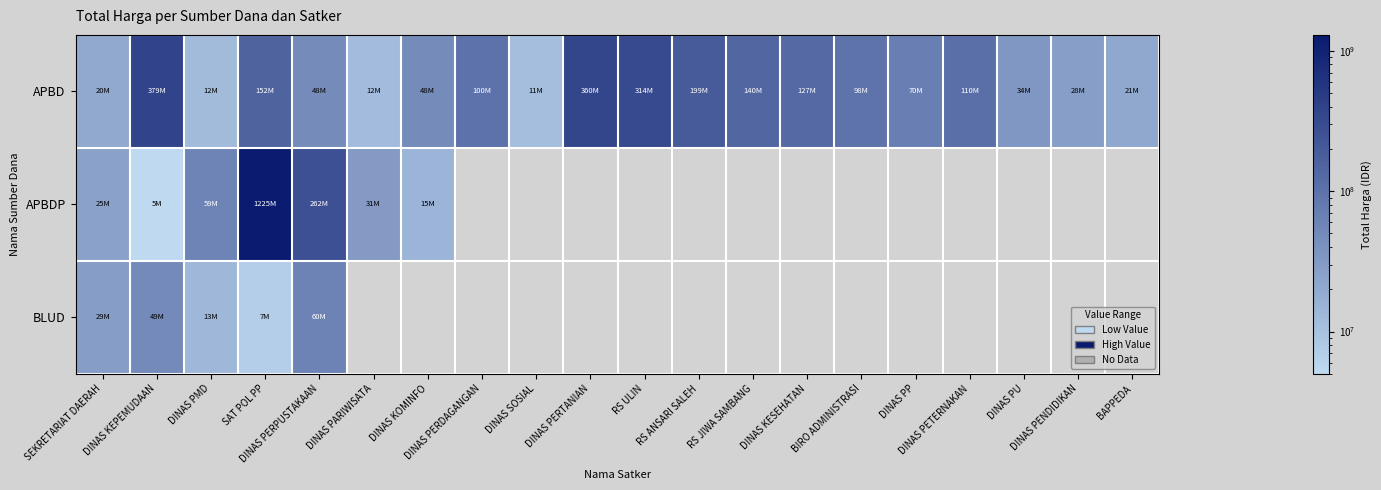

At RS ANSARI SALEH, list the series in order from largest to smallest.

APBD, APBDP, BLUD